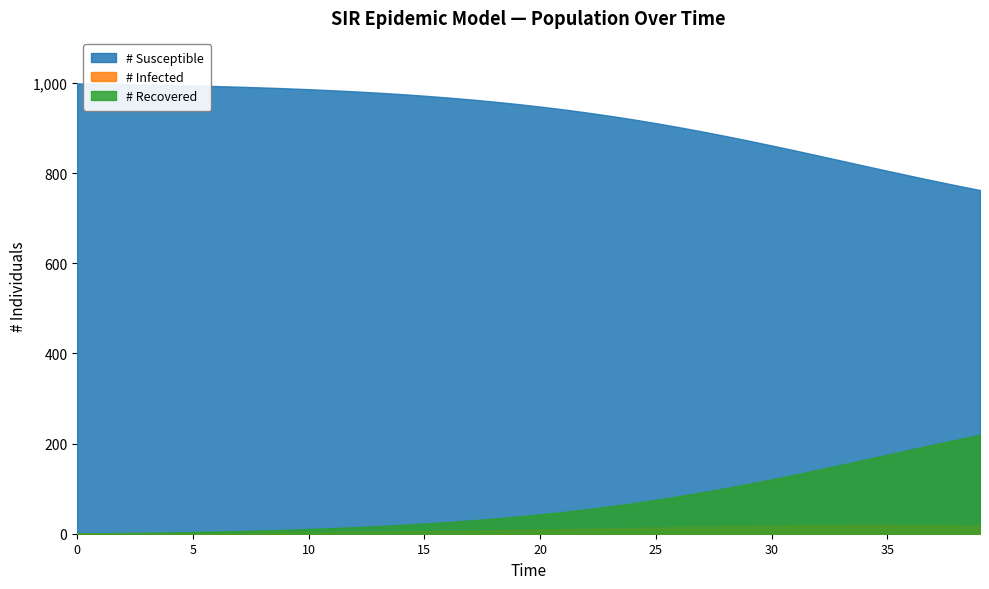

Reading left to right, list all the values displayed in this chart.

# Susceptible: 0=999.0	1=998.3	2=997.5	3=996.6	4=995.6	5=994.4	6=993.1	7=991.7	8=990.1	9=988.2	10=986.2	11=983.9	12=981.3	13=978.5	14=975.3	15=971.7	16=967.8	17=963.5	18=958.7	19=953.4	20=947.7	21=941.4	22=934.6	23=927.3	24=919.3	25=910.9	26=901.9	27=892.4	28=882.5	29=872.1	30=861.4	31=850.4	32=839.1	33=827.8	34=816.5	35=805.2	36=794.1	37=783.2	38=772.6	39=762.5
# Infected: 0=1.0	1=1.1	2=1.3	3=1.4	4=1.6	5=1.8	6=2.1	7=2.3	8=2.6	9=2.9	10=3.3	11=3.7	12=4.1	13=4.6	14=5.1	15=5.7	16=6.3	17=7.0	18=7.7	19=8.5	20=9.3	21=10.2	22=11.1	23=12.0	24=12.9	25=13.9	26=14.8	27=15.7	28=16.6	29=17.3	30=18.0	31=18.6	32=19.0	33=19.3	34=19.5	35=19.5	36=19.3	37=19.0	38=18.5	39=17.9
# Recovered: 0=0.0	1=0.6	2=1.2	3=2.0	4=2.8	5=3.7	6=4.8	7=6.0	8=7.3	9=8.9	10=10.5	11=12.5	12=14.6	13=17.0	14=19.6	15=22.6	16=25.9	17=29.5	18=33.6	19=38.1	20=43.0	21=48.4	22=54.3	23=60.7	24=67.7	25=75.2	26=83.3	27=91.9	28=101.0	29=110.6	30=120.6	31=131.1	32=141.8	33=152.9	34=164.1	35=175.4	36=186.6	37=197.8	38=208.8	39=219.6